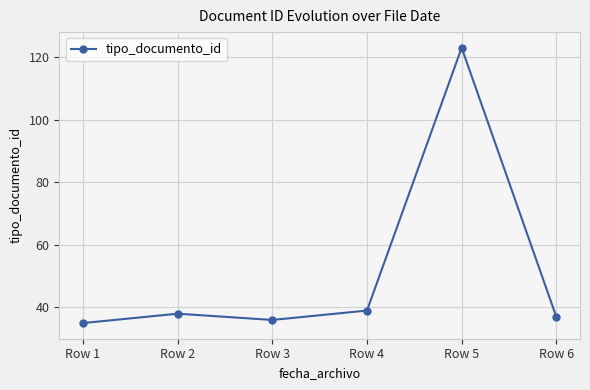

Reading left to right, what are all the values shown in this chart?

35	38	36	39	123	37